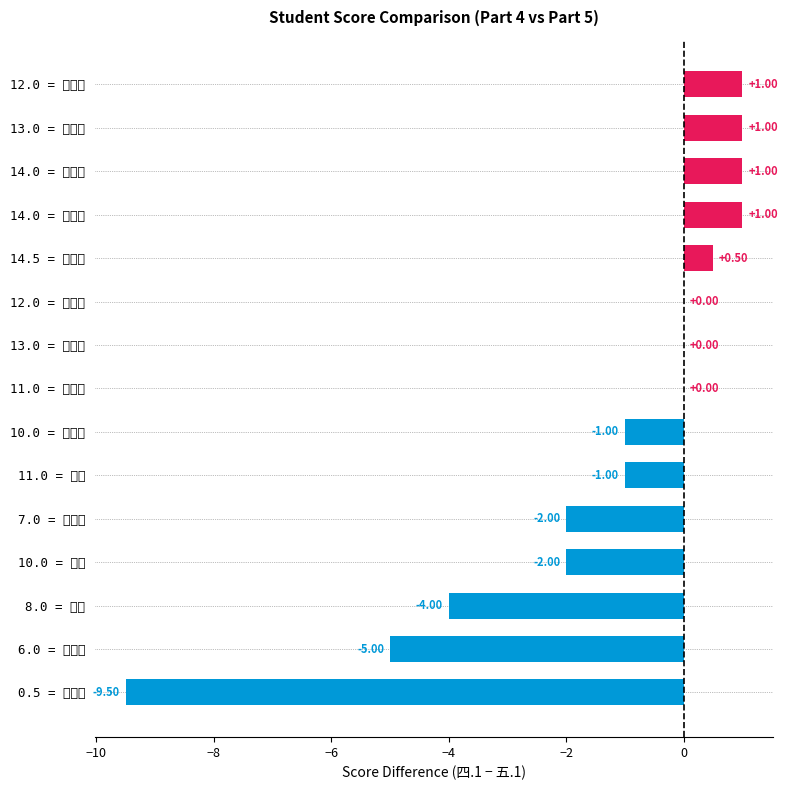

How many distinct data groups are displayed?

1